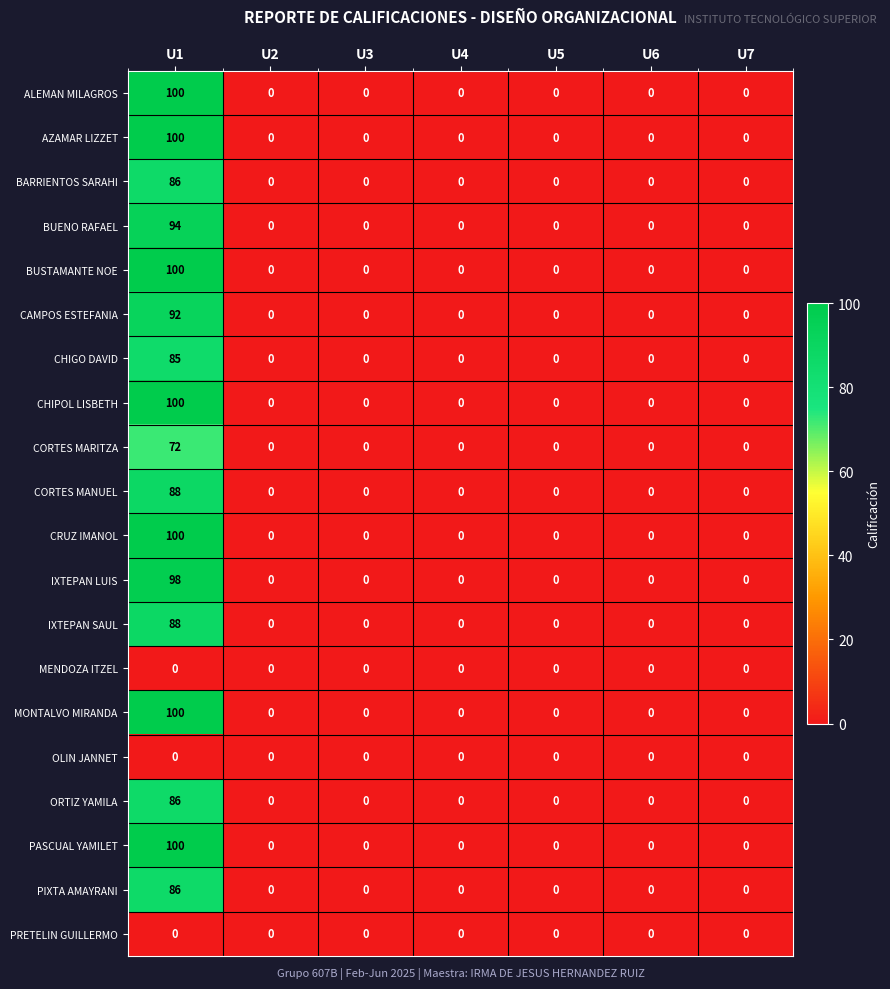

True or false: ALEMAN MILAGROS has a value of -53 at U2.

False